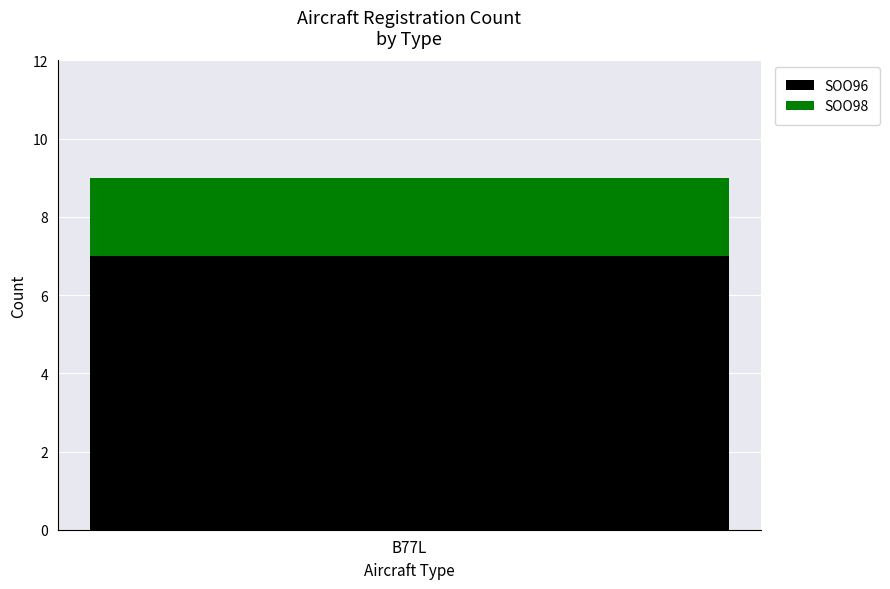

The SOO96 series shows 7 at B77L. True or false?

True